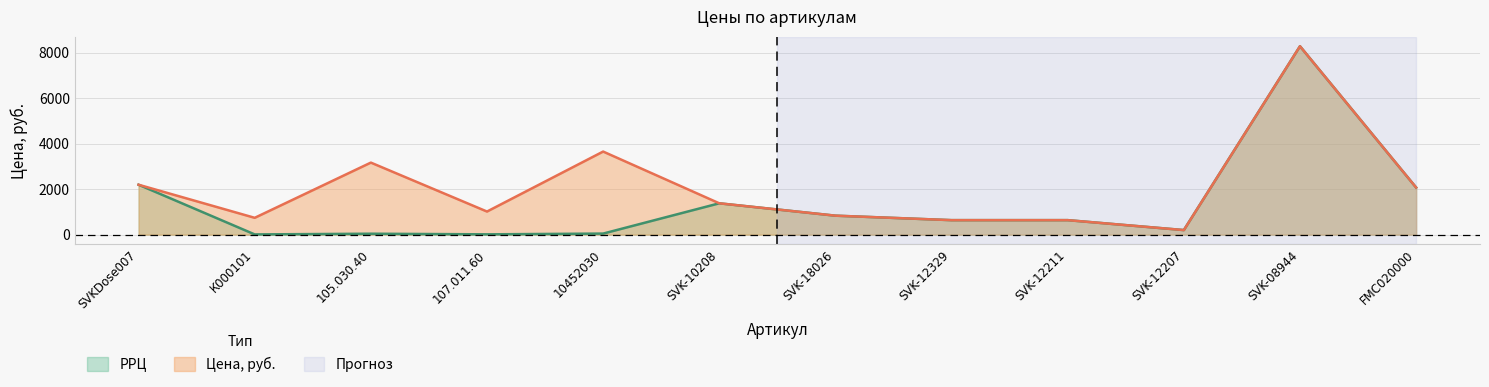

List the series in order of their peak value, lowest first.

РРЦ, Цена, руб.